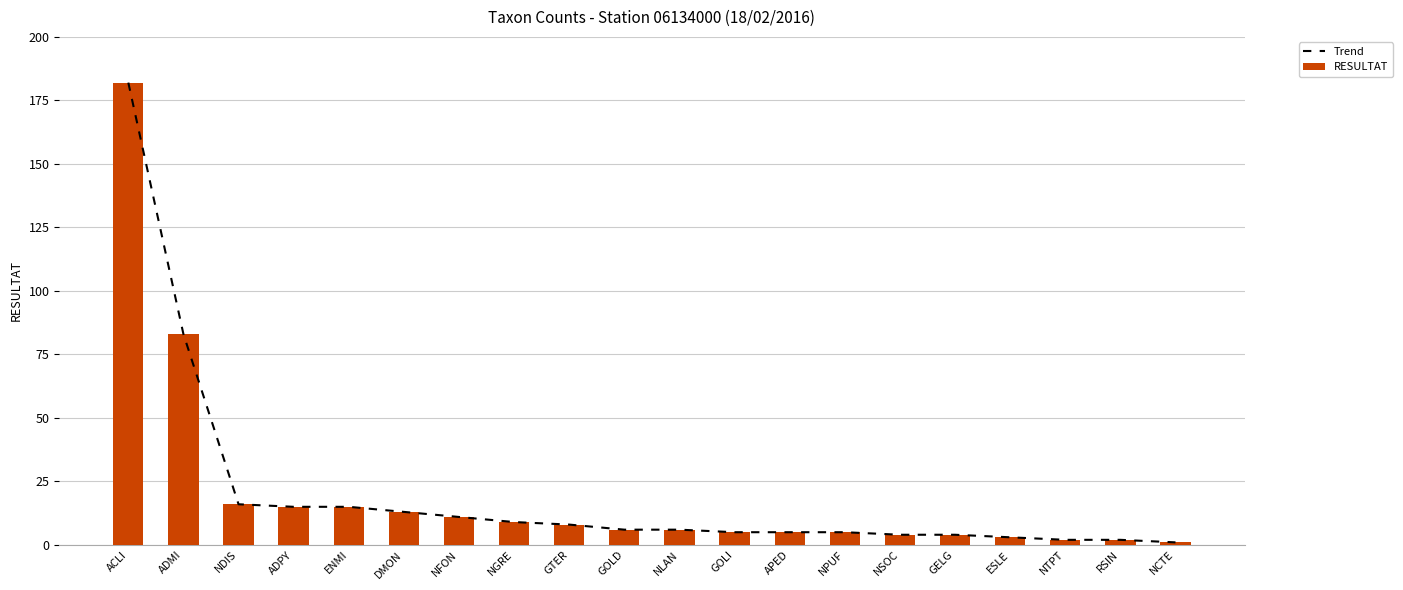

Between GTER and NTPT, which series saw the biggest shift?

Trend